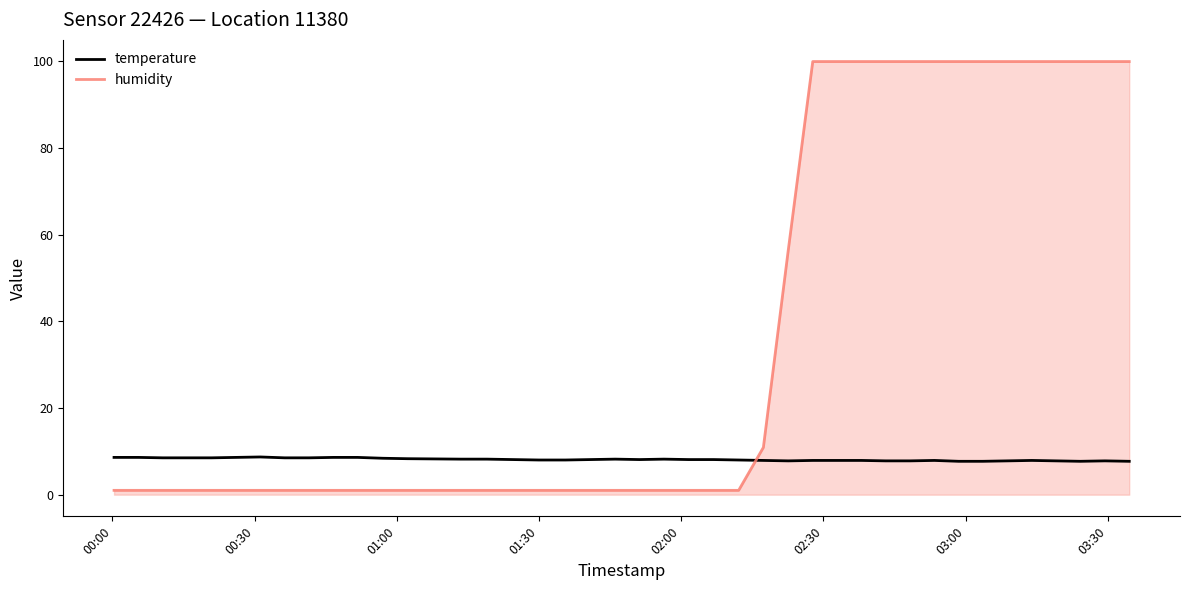

Which series has the widest spread of values?

humidity